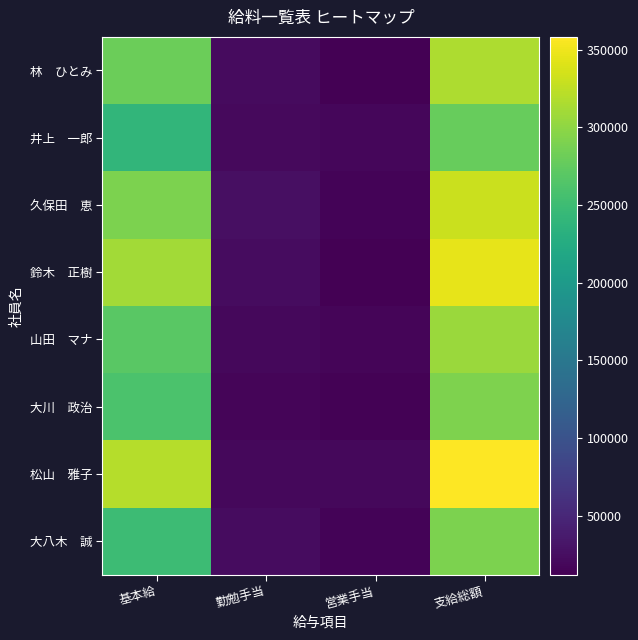

Between 勤勉手当 and 基本給, which is larger?

基本給